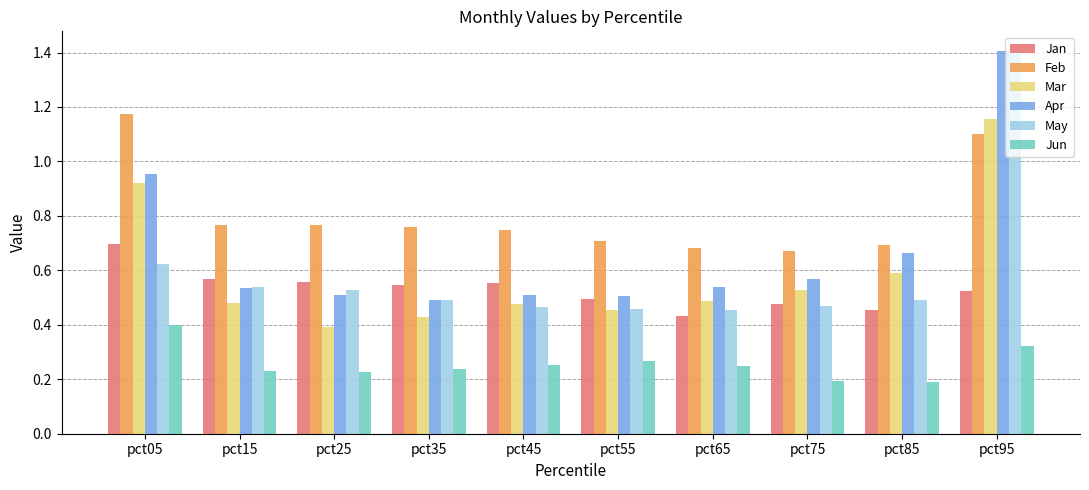

Count the Feb values in the range 0 to 1.

8